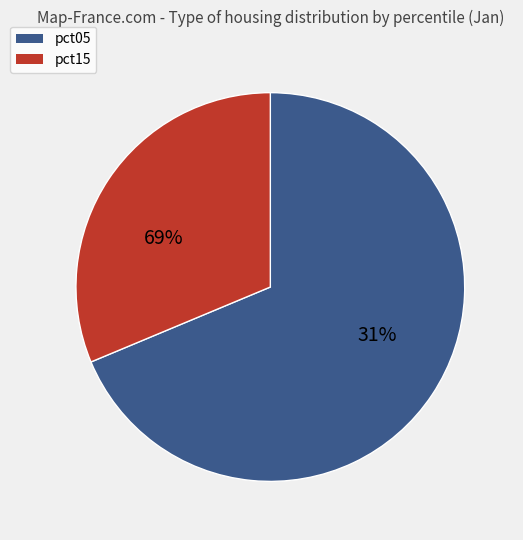

True or false: pct05 accounts for 44% of the total.

False